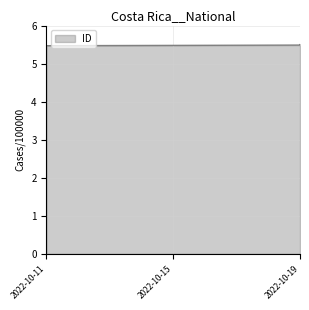

Is it true that the value at 2022-10-19 is 8.5?

False